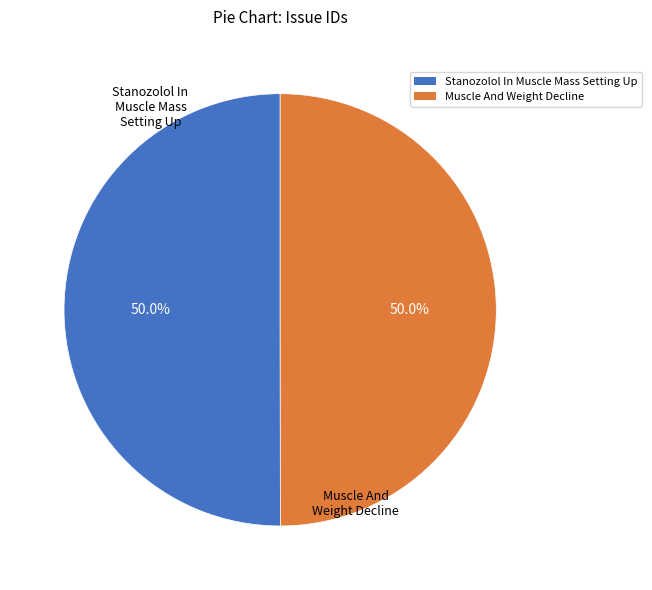

To the nearest percent, what portion does Stanozolol In Muscle Mass Setting Up represent?

50%